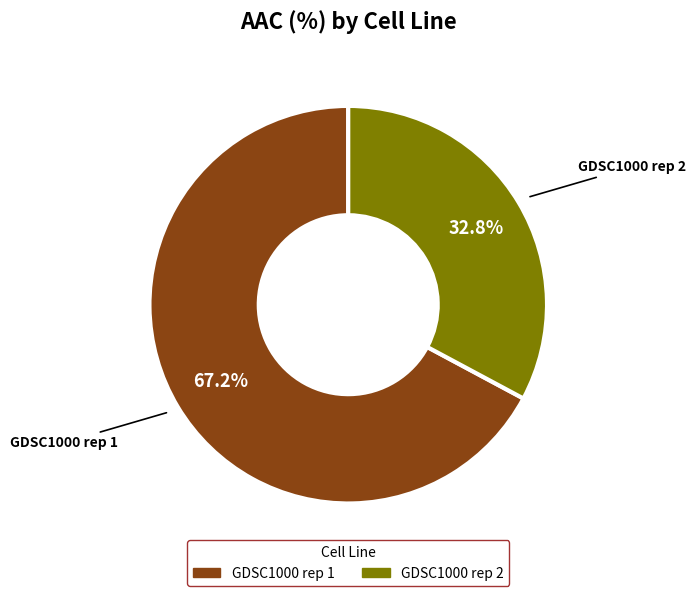

What percentage do GDSC1000 rep 1 and GDSC1000 rep 2 together represent?

100.0%